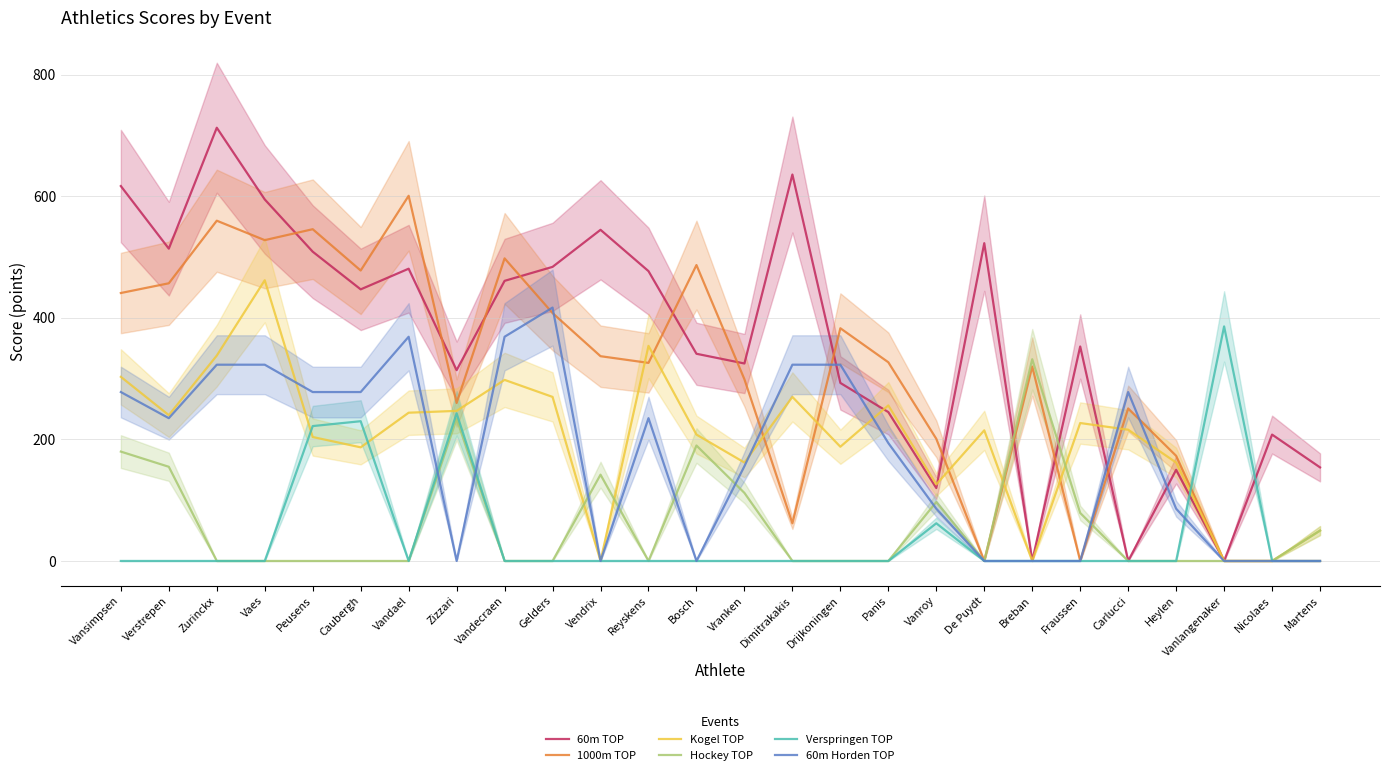

How many lines are shown in the chart?

6